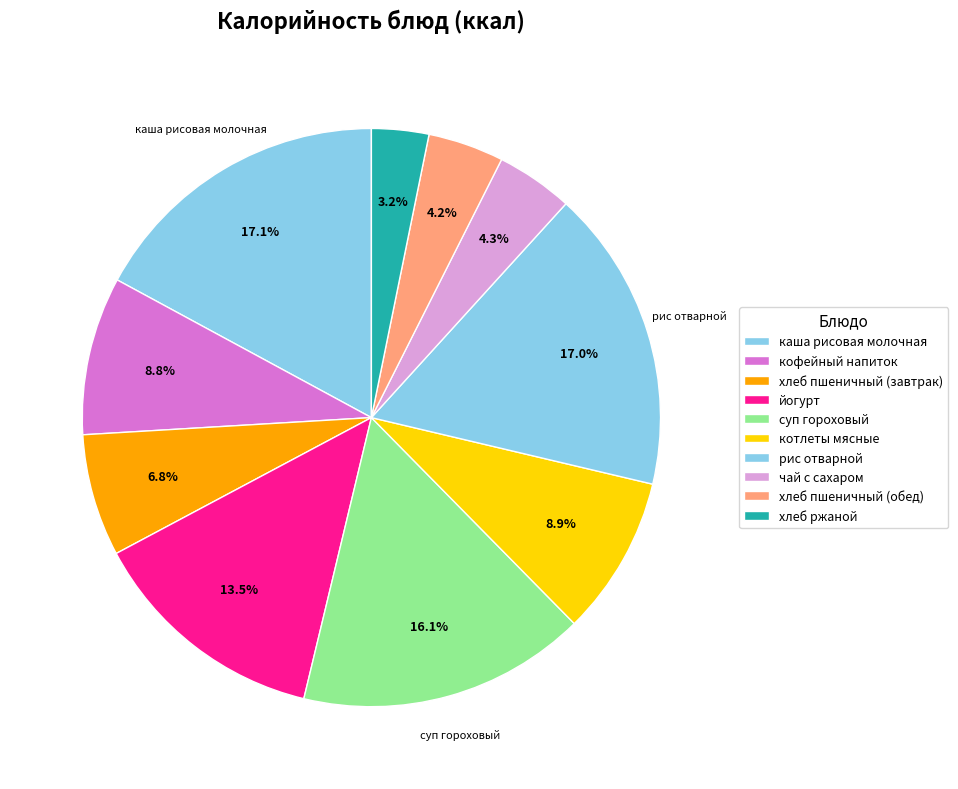

The кофейный напиток slice represents 9% of the pie. True or false?

True